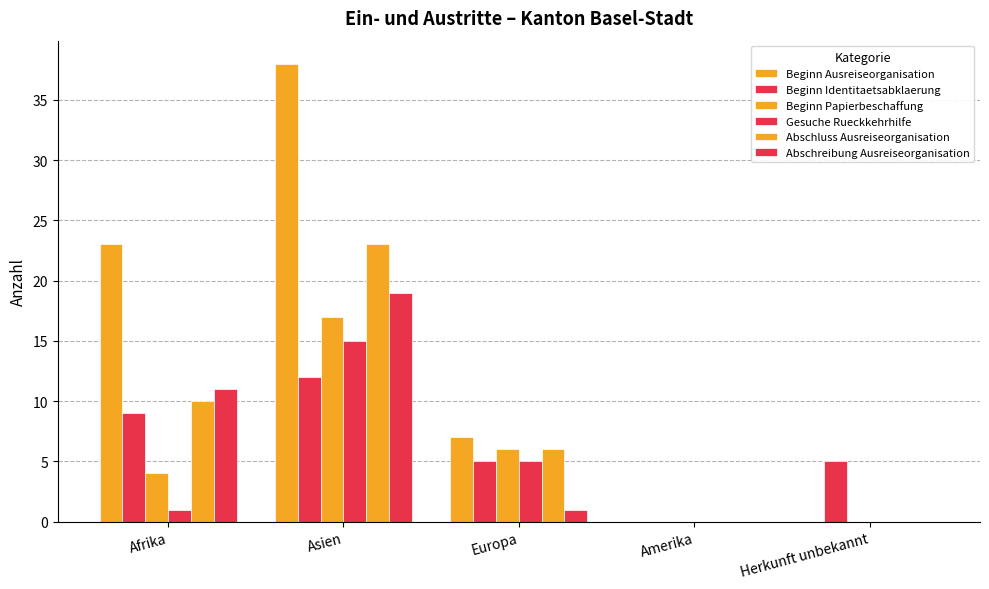

At which label does Gesuche Rueckkehrhilfe reach its peak?

Asien